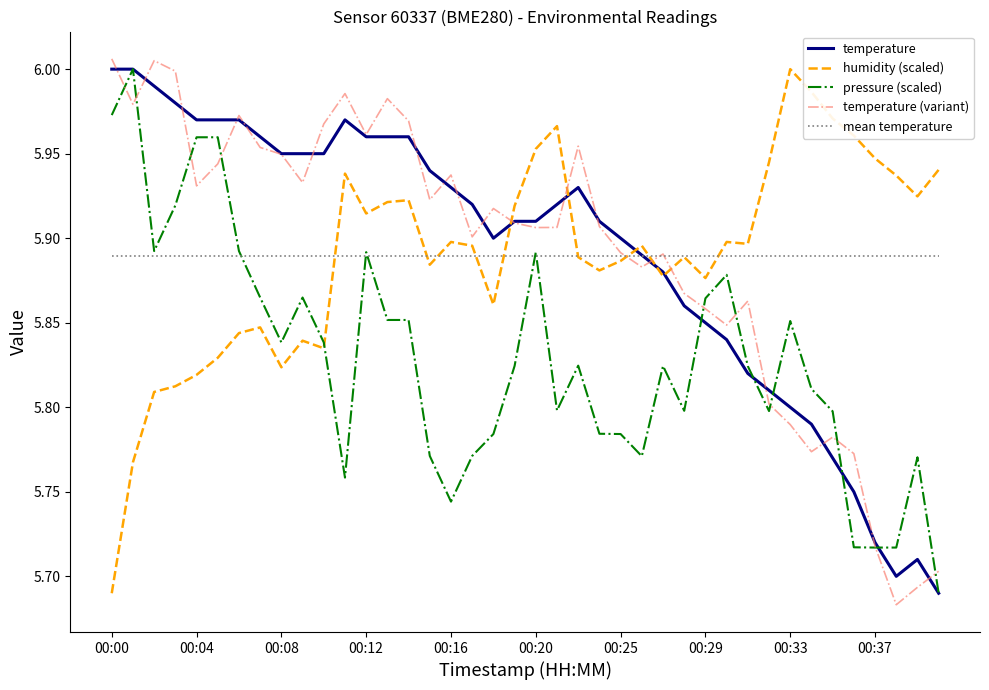

Is this an area chart (filled region under the line)?

No